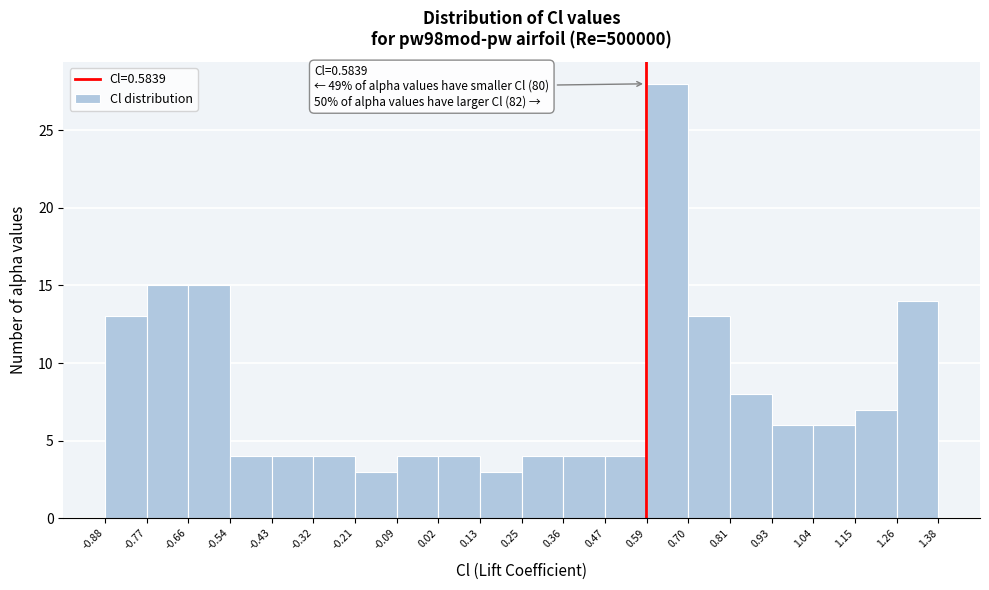

Over which range of the x-axis is the bar tallest?

0.59 to 0.70